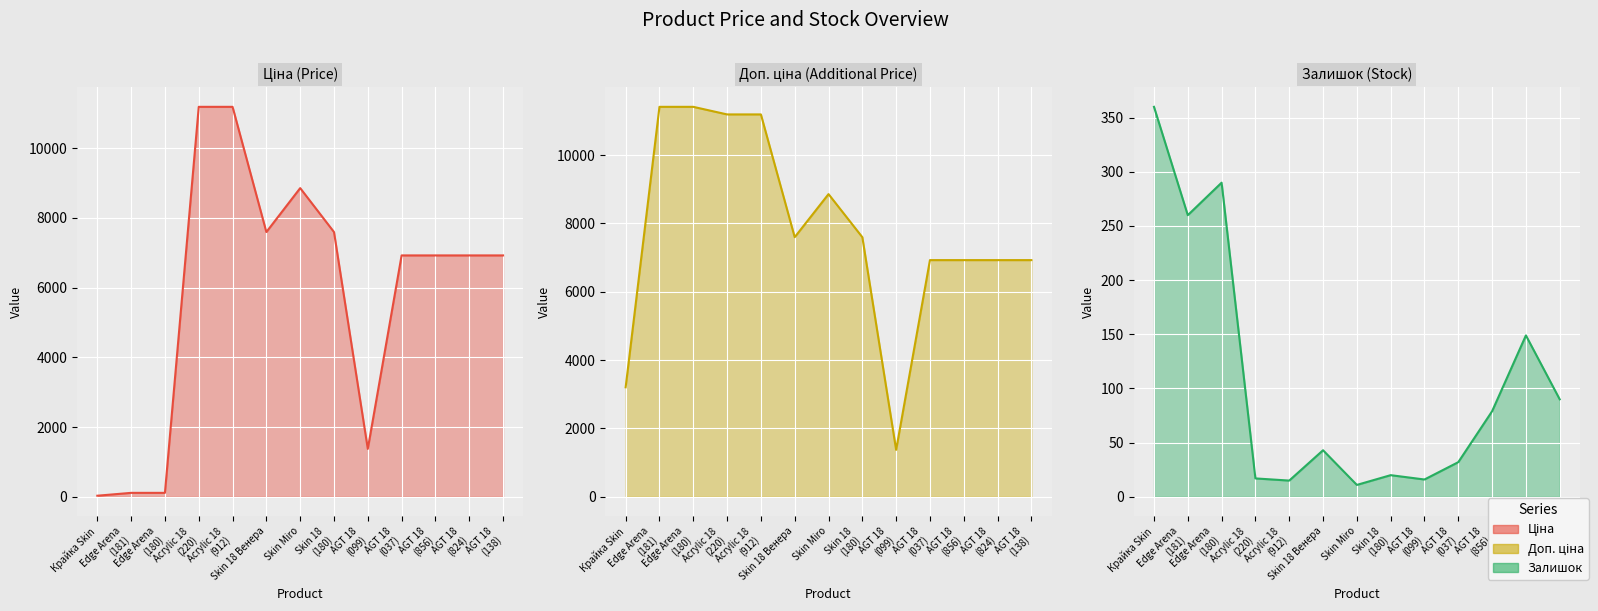

What position from the left is Skin 18
(180)?

8